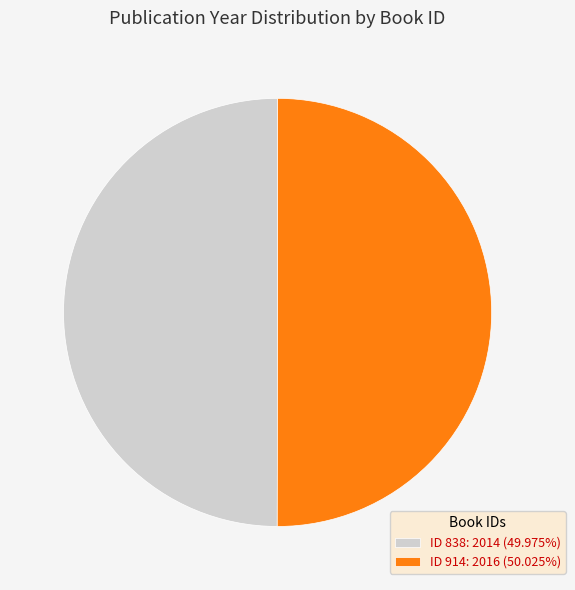

Combined, do ID 838: 2014 (49.975%) and ID 914: 2016 (50.025%) account for over 50%?

Yes